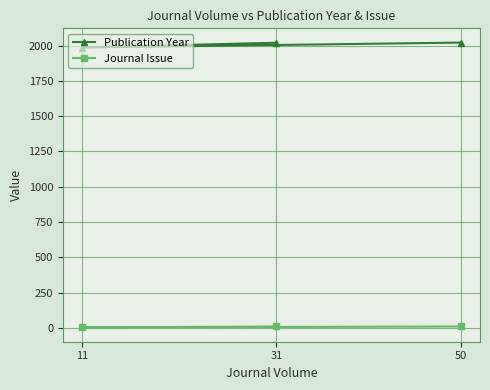

Between 31 and 11, which series saw the biggest shift?

Publication Year